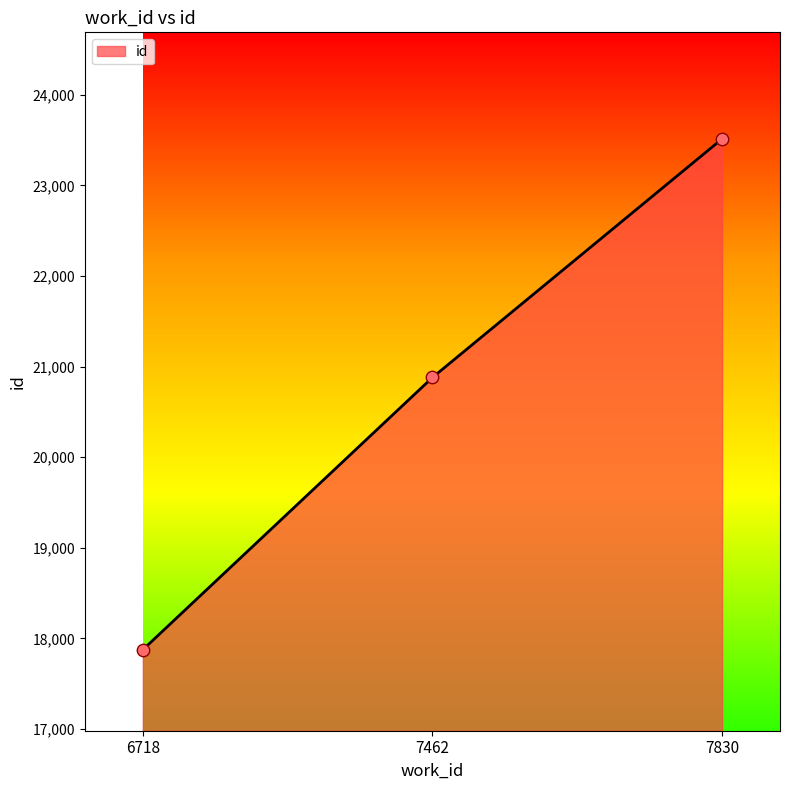

Approximately how many times larger is the value at 7830 compared to 6718?

1.3